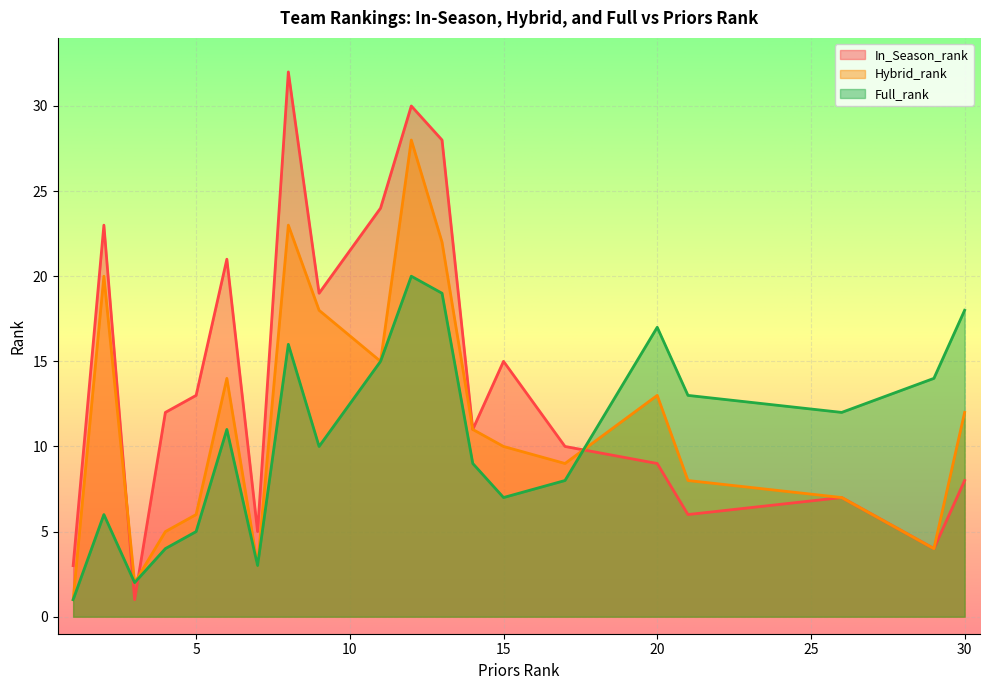

At which label does In_Season_rank reach its minimum?

3